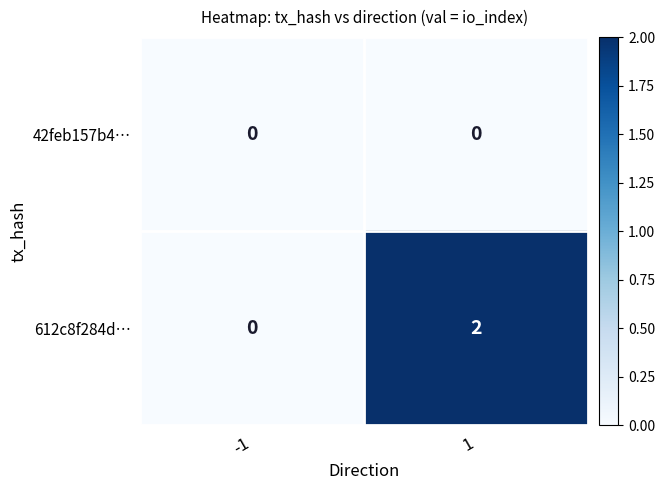

Reading right to left, transcribe all the data shown in this chart.

42feb157b4…: 0	0
612c8f284d…: 2	0